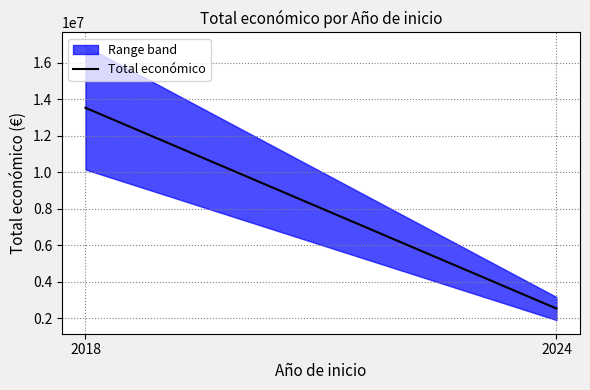

What is the average value?

8031770